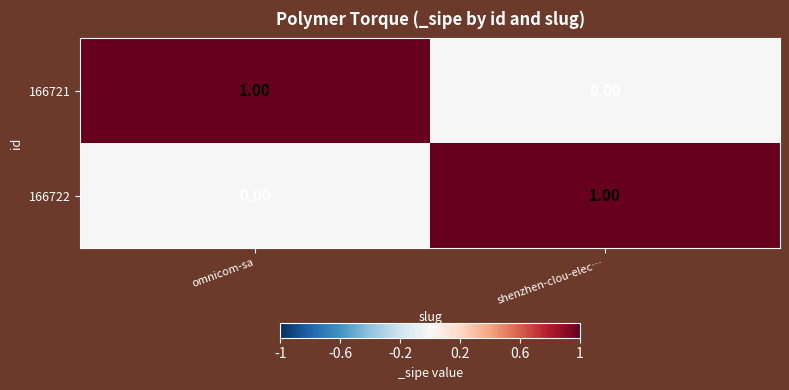

Where is 166722 nearest to the value 0?

omnicom-sa